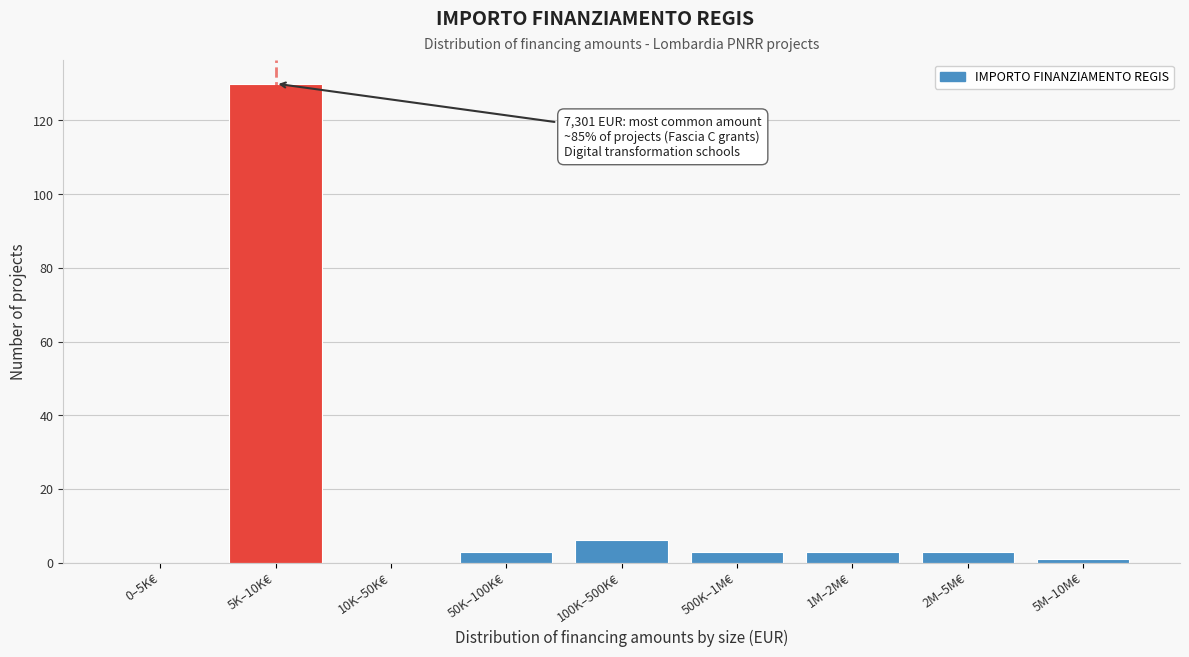

Reading left to right, extract all data points from this chart.

0–5K€=0	5K–10K€=130	10K–50K€=0	50K–100K€=3	100K–500K€=6	500K–1M€=3	1M–2M€=3	2M–5M€=3	5M–10M€=1